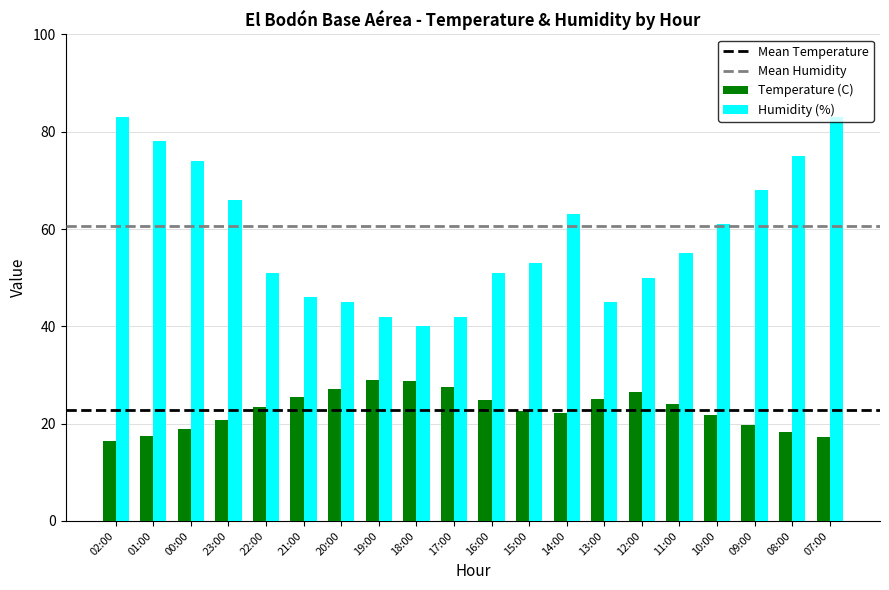

How many values in the Humidity (%) series are below 55?

10